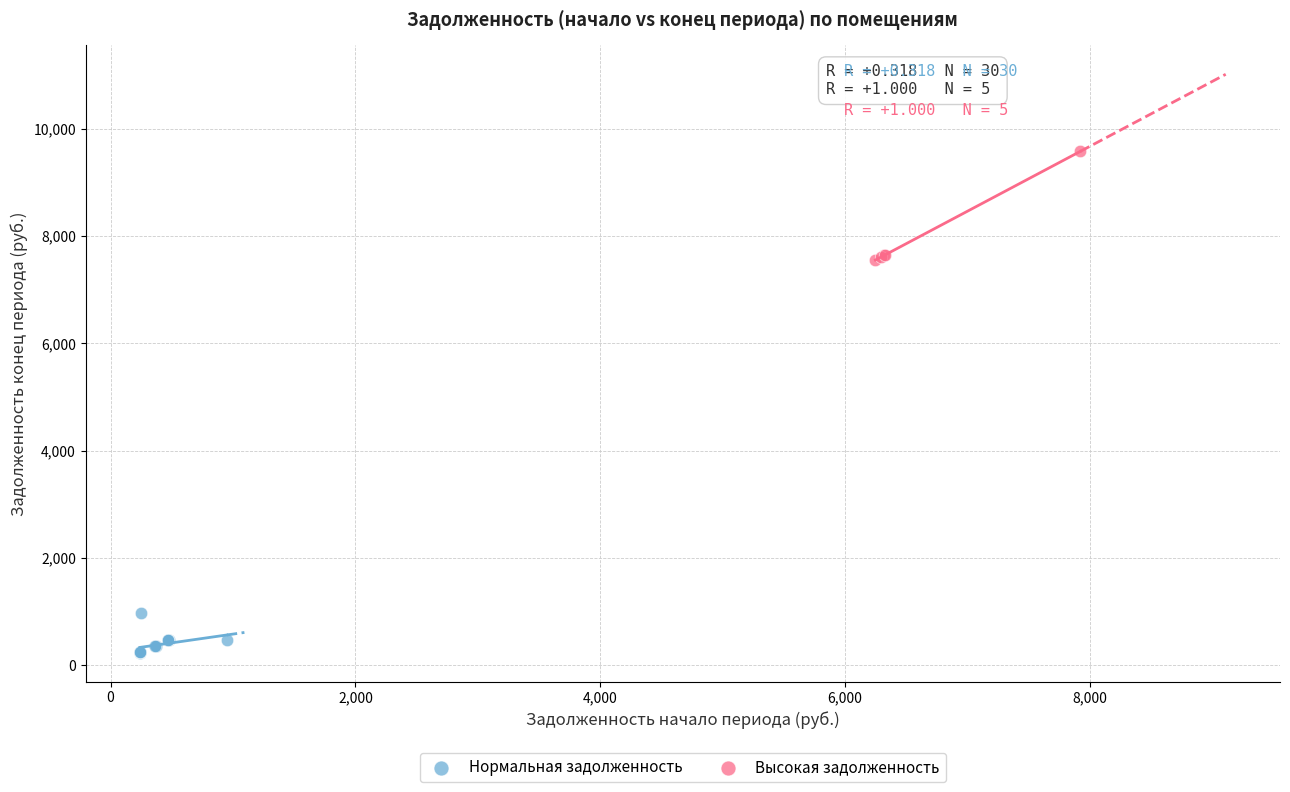

Which series has the widest spread of Y values?

Высокая задолженность